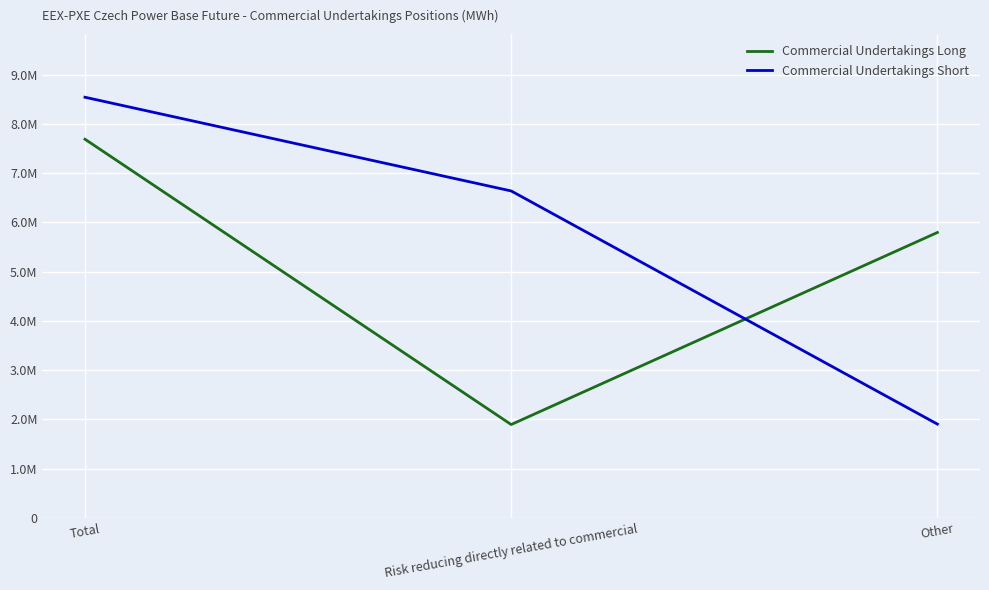

Between Other and Total, which is larger?

Total